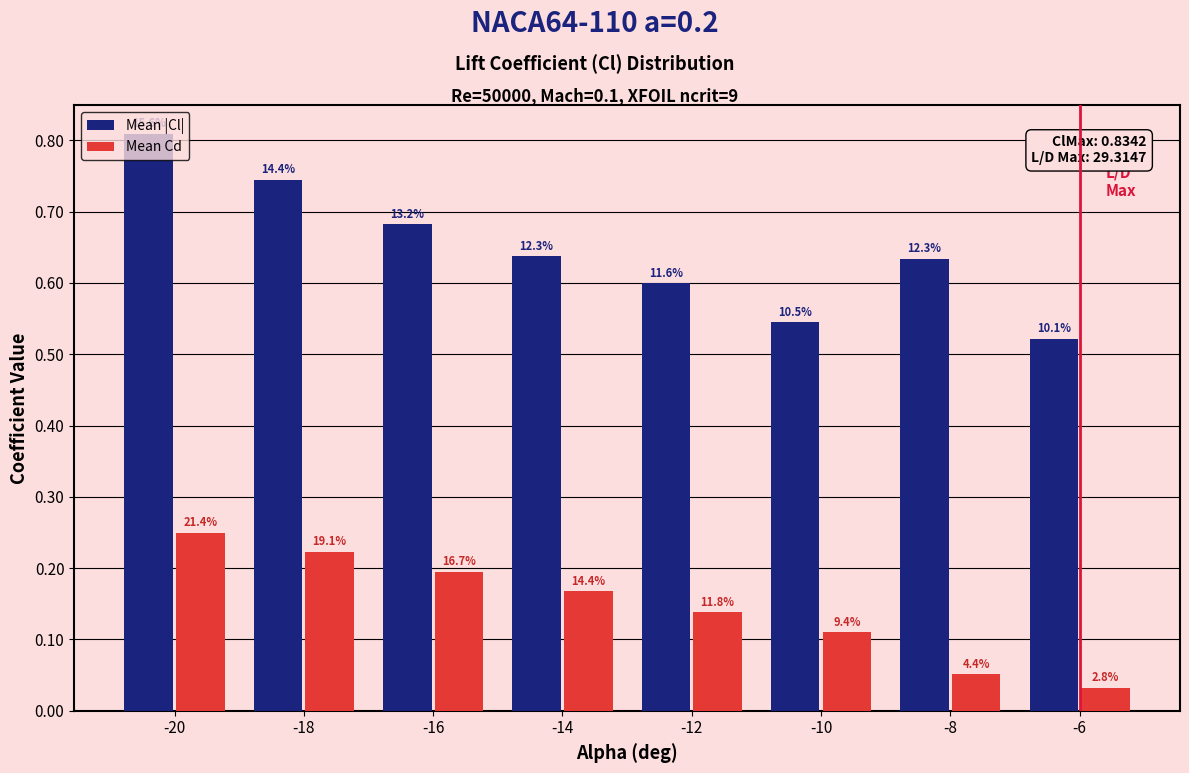

What are all the series names shown in the legend?

Mean |Cl|, Mean Cd